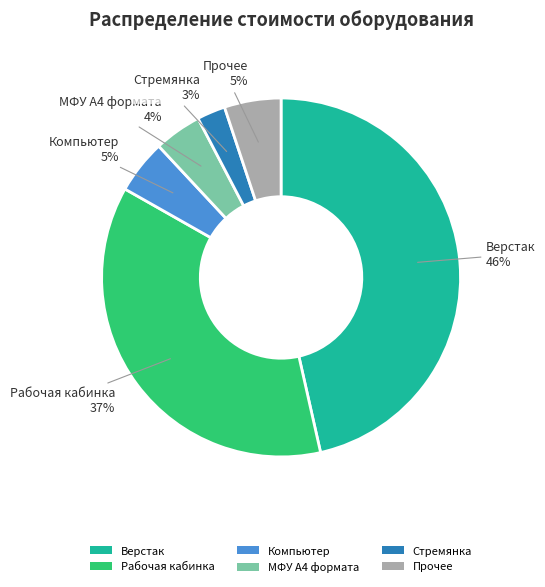

Is the sum of МФУ А4 формата and Компьютер greater than half?

No